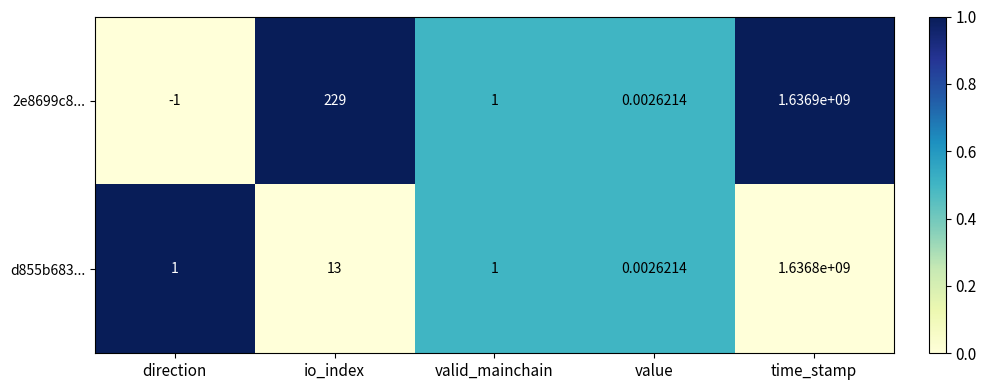

Which category has the highest value in the d855b683... series?

time_stamp